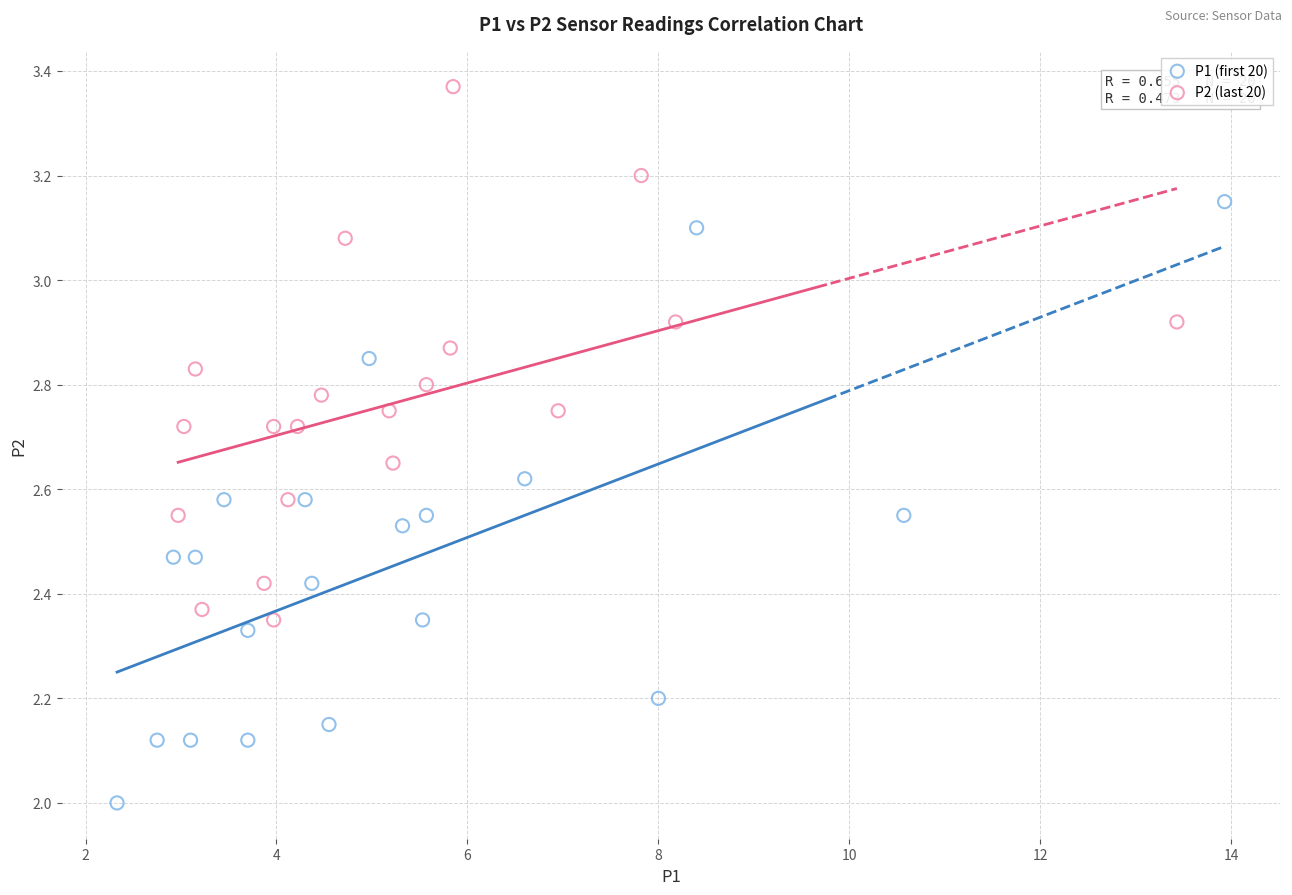

Which series contains the highest Y value?

P2 (last 20)